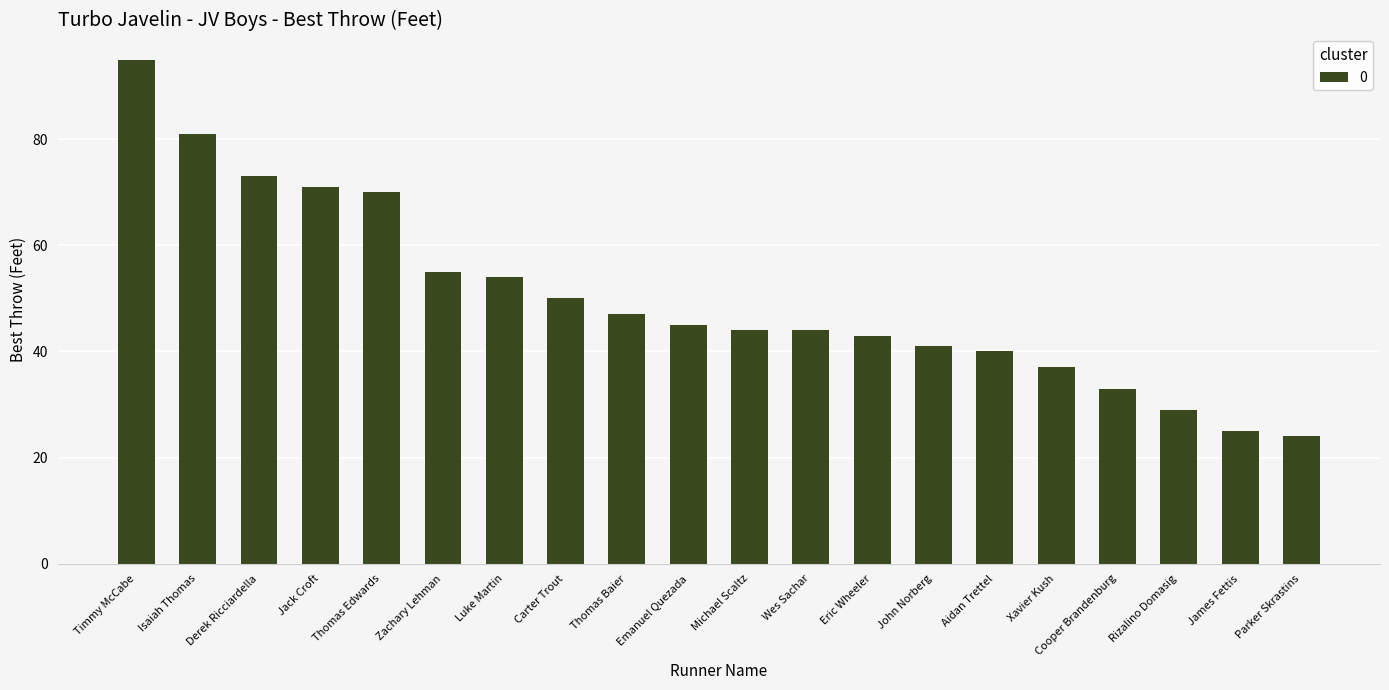

What is the difference between the maximum and second lowest values?

70